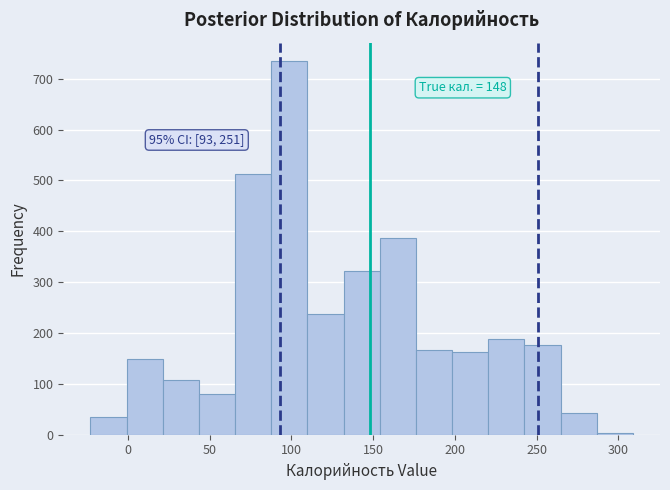

Which range on the x-axis has the tallest bar?

90 to 110